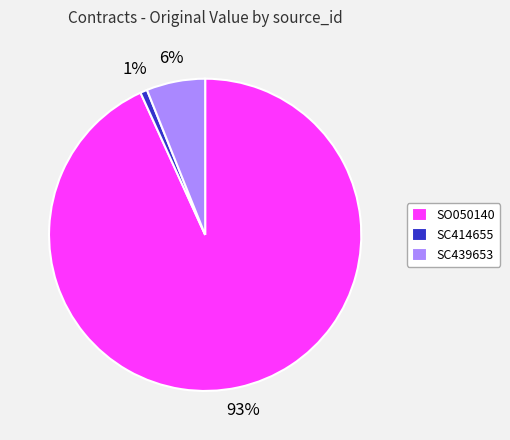

The SO050140 slice represents 99% of the pie. True or false?

False